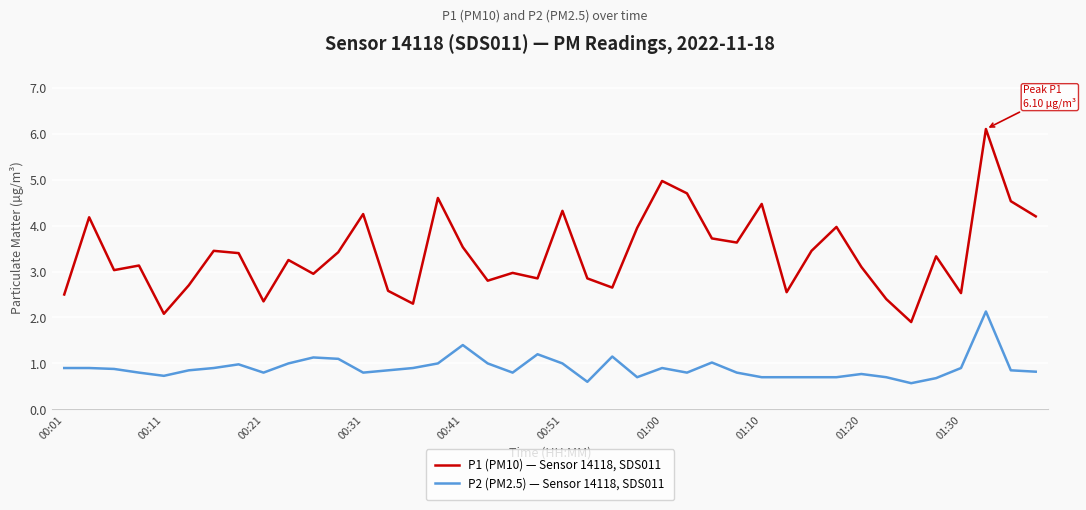

Which series has the largest range (max minus min)?

P1 (PM10) — Sensor 14118, SDS011